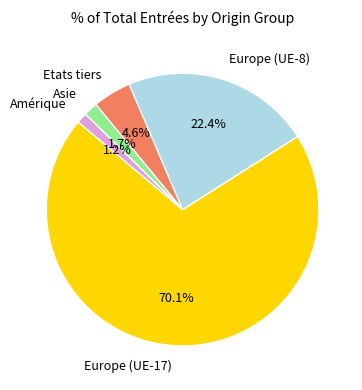

Is there a majority slice in this chart?

Yes